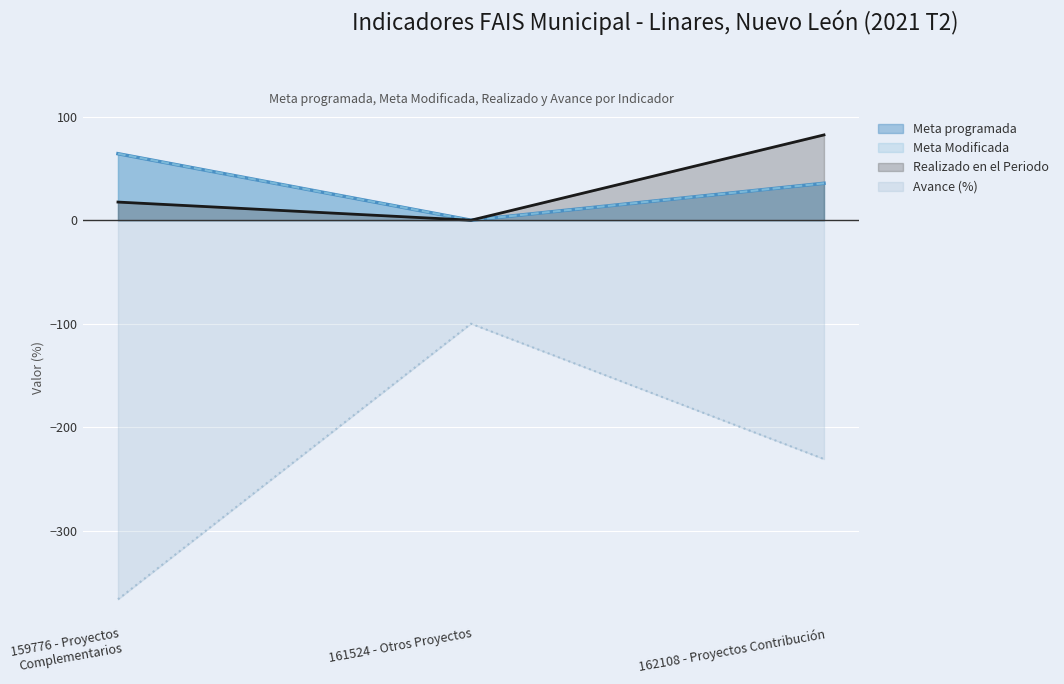

What is the difference between the Meta programada values at 161524 - Otros Proyectos and 162108 - Proyectos Contribución?

35.7